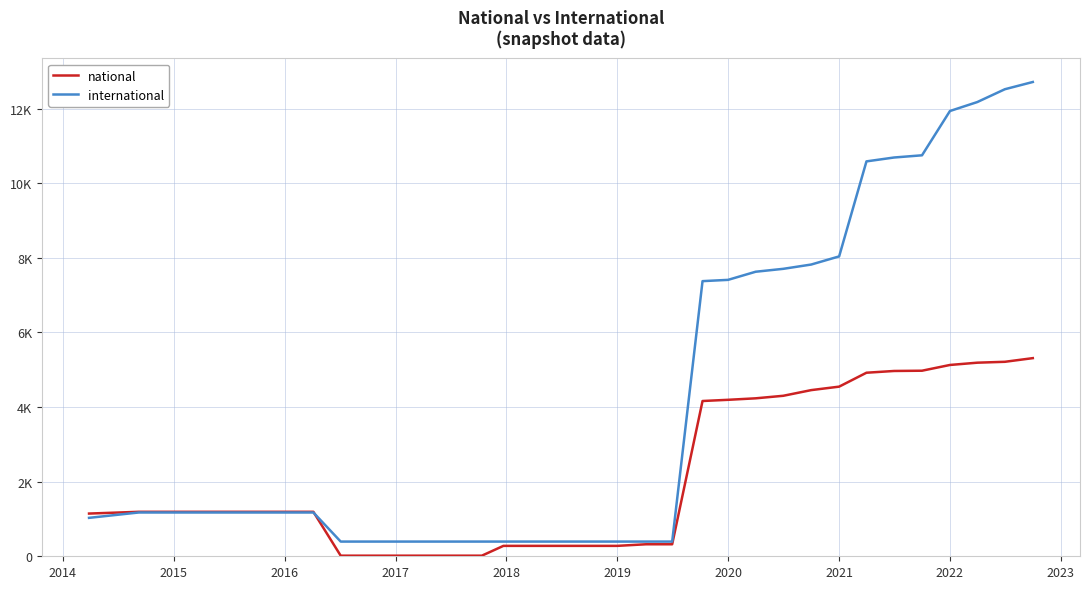

List the series in order of their overall mean, lowest first.

national, international